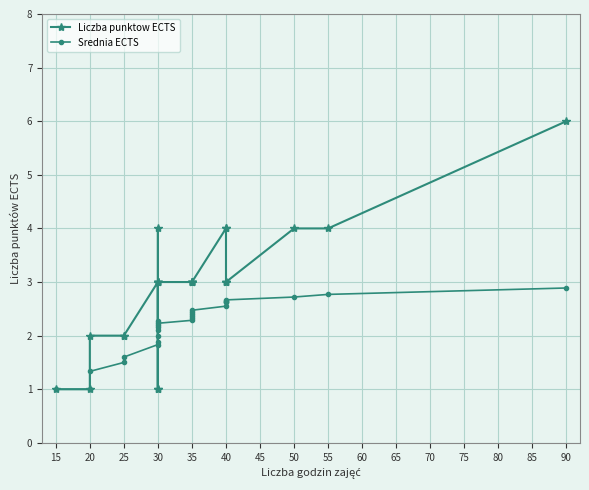

Which series has the largest total across all categories?

Liczba punktow ECTS